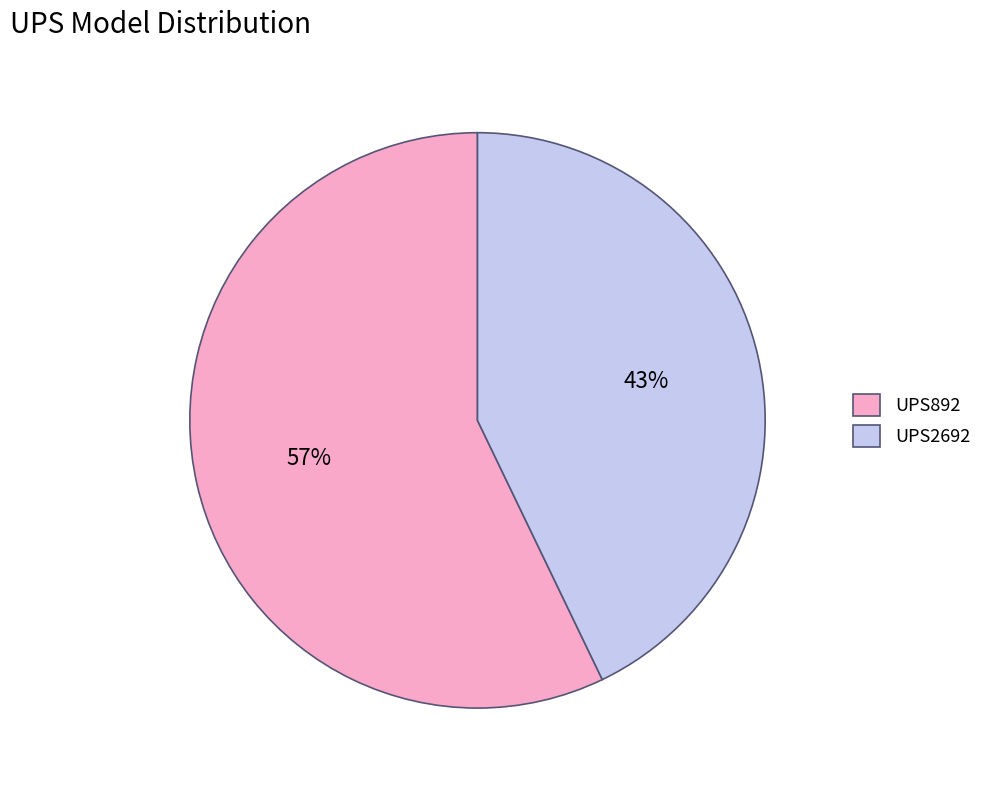

To the nearest percent, what is the difference between the UPS2692 and UPS892 slice percentages?

14%